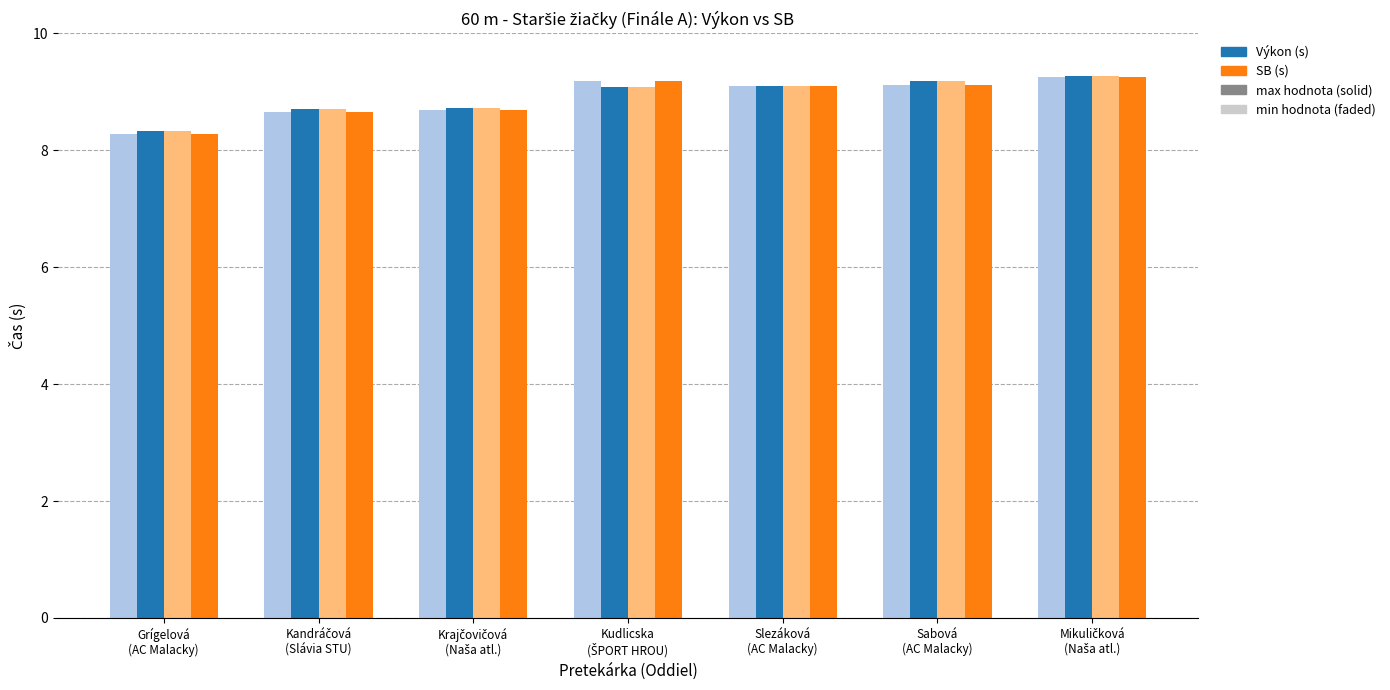

What is the minimum value shown in the chart?

8.3